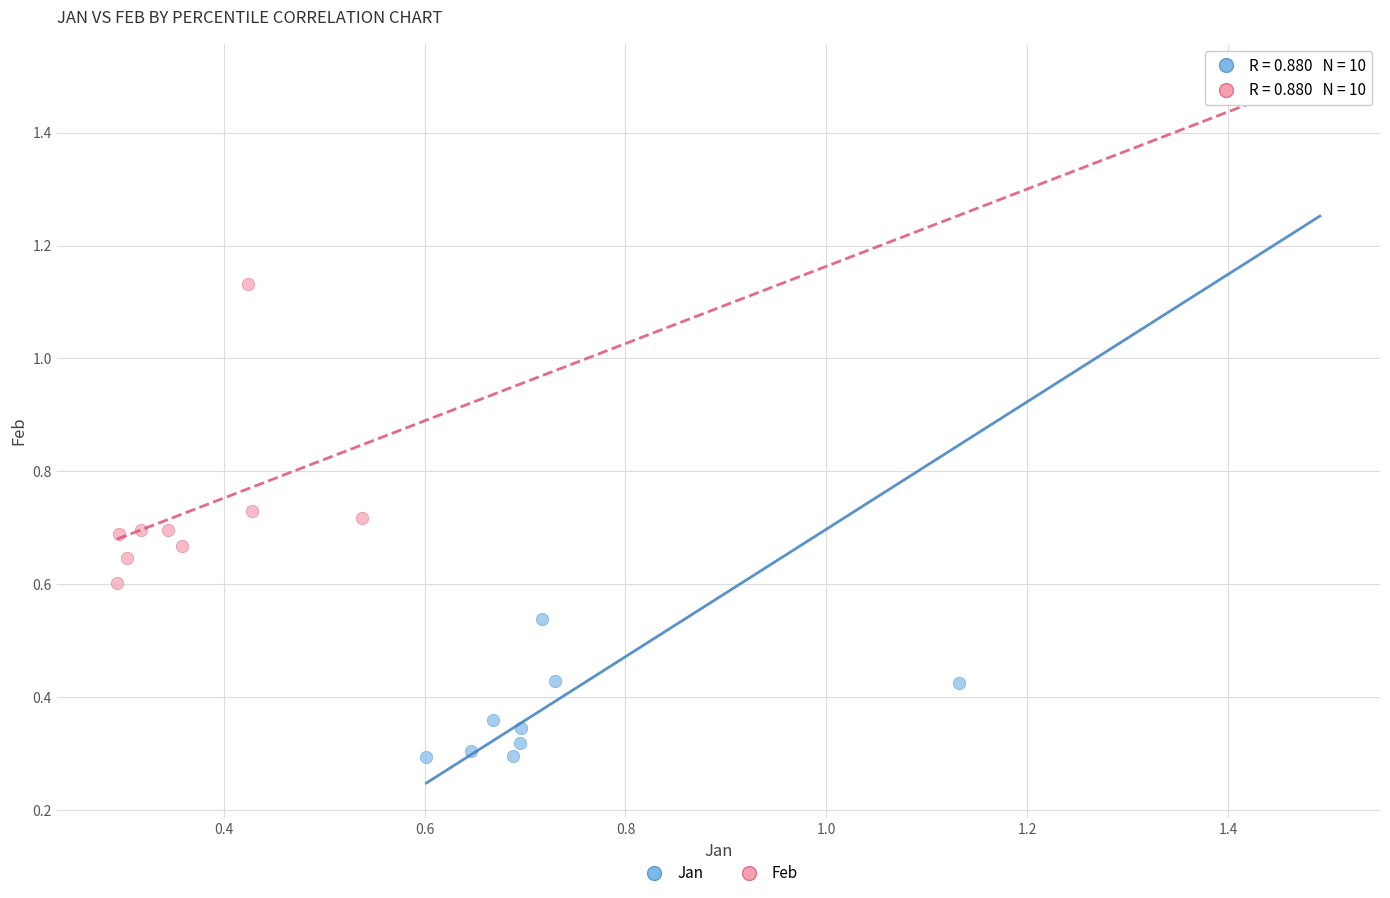

Which series reaches the minimum Y coordinate?

Jan